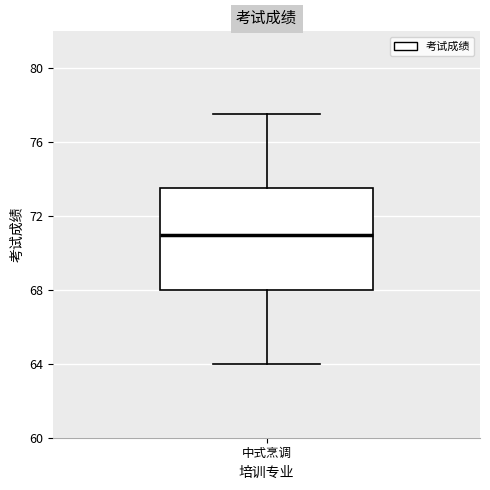

Transcribe this box plot: give where the median line is, the range the box spans, and where the two whiskers end, as read against the y-axis. The values are not printed on the chart, so give them approximately, as read against the axis.

median 71.0, box 68.0 to 73.5, whiskers 64.0 to 77.5